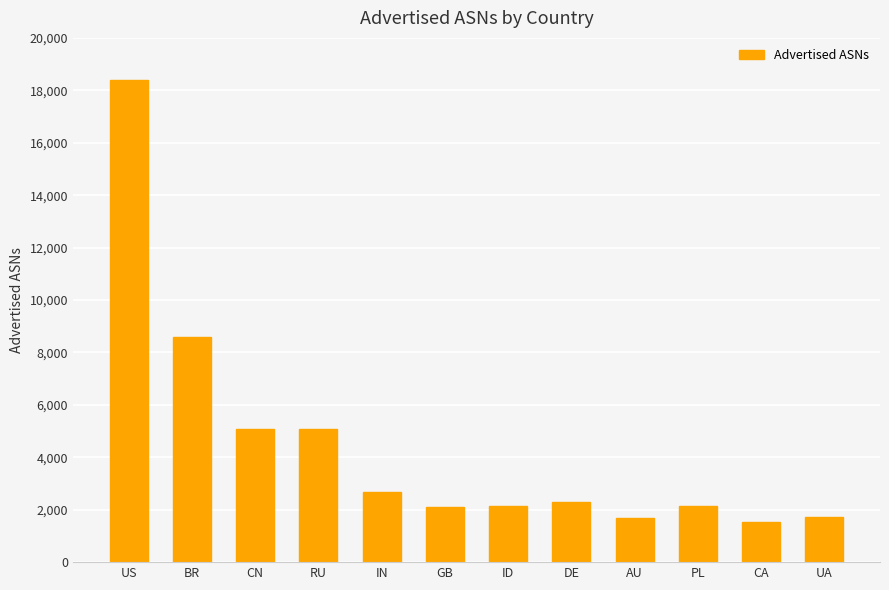

Is it true that the value at AU is 1676?

True